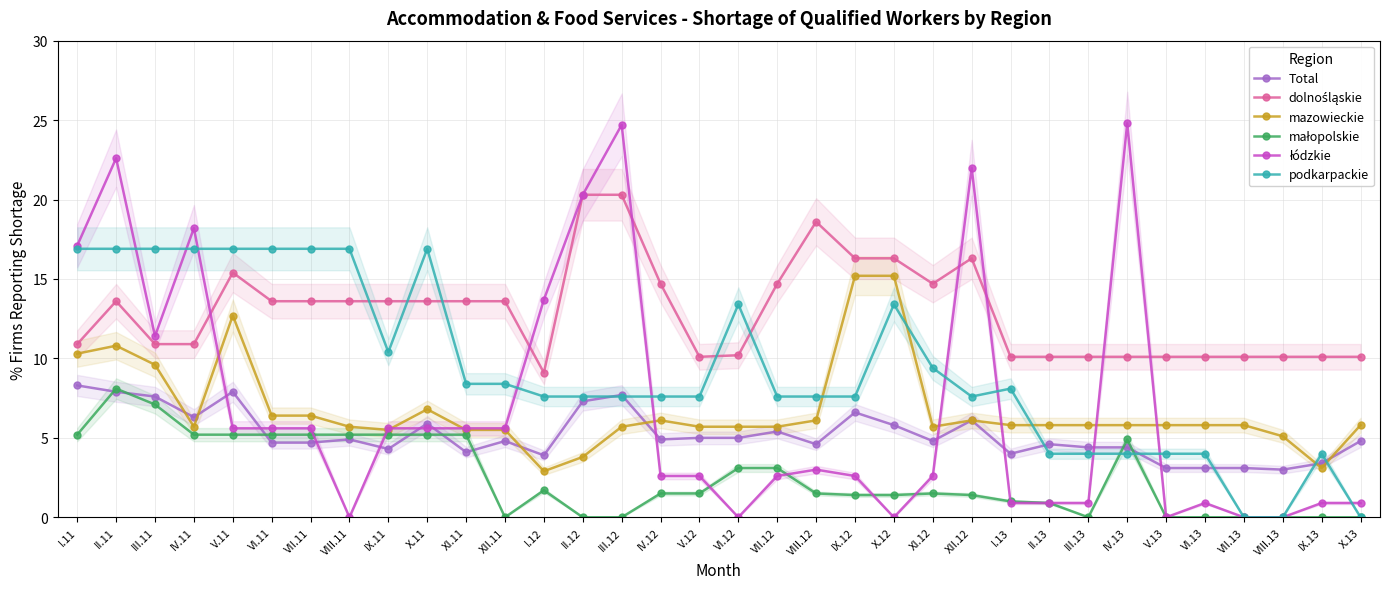

How many values in the małopolskie series exceed 1?

22